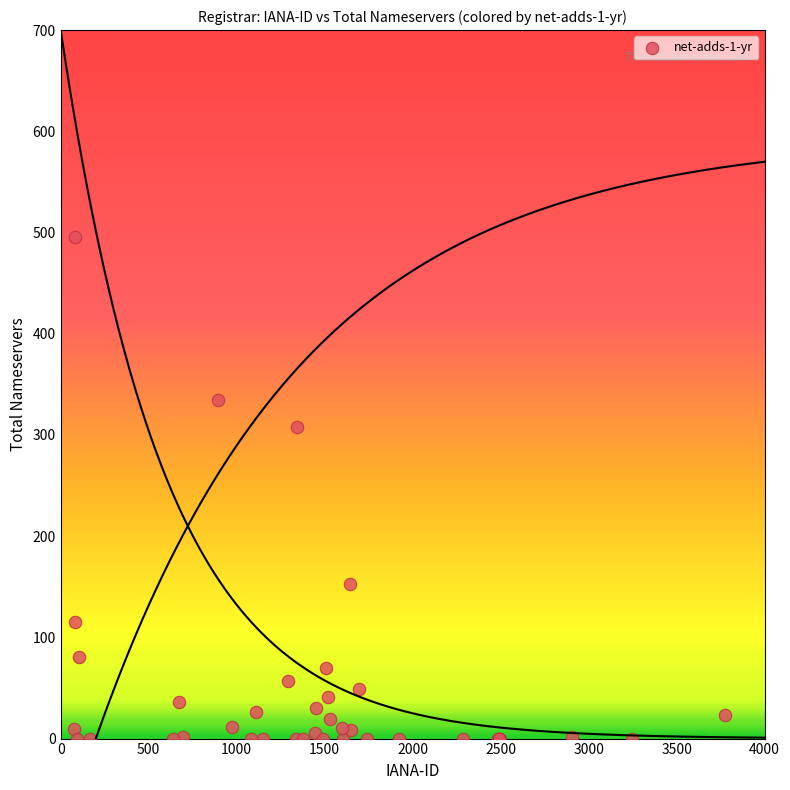

What Y value in the scatter plot is closest to 248?

308